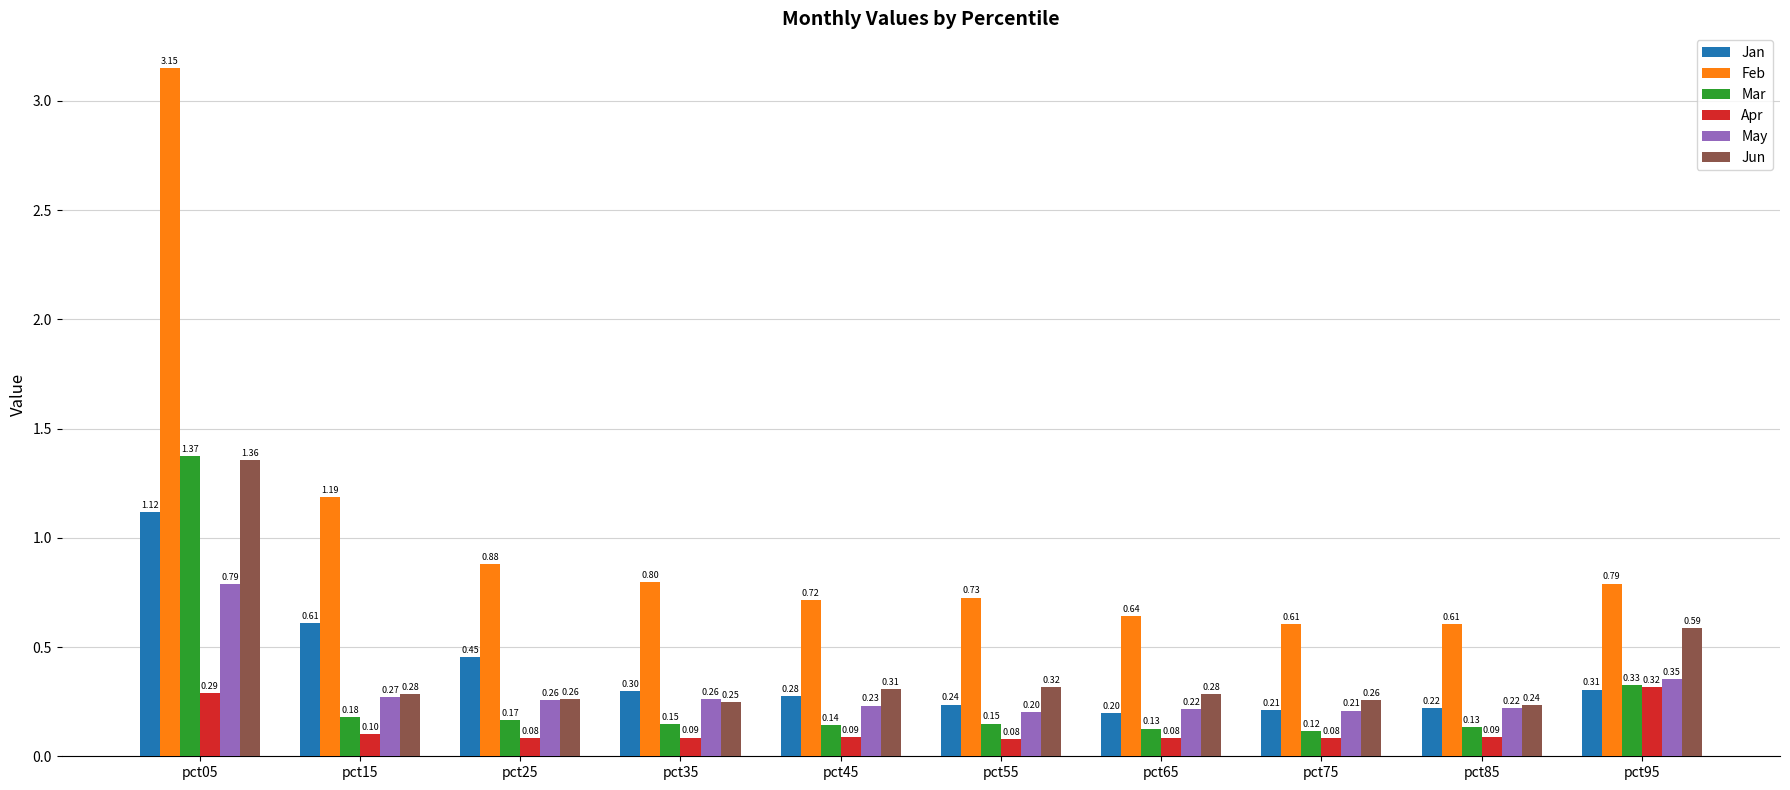

What is the sum of all May values?

3.0